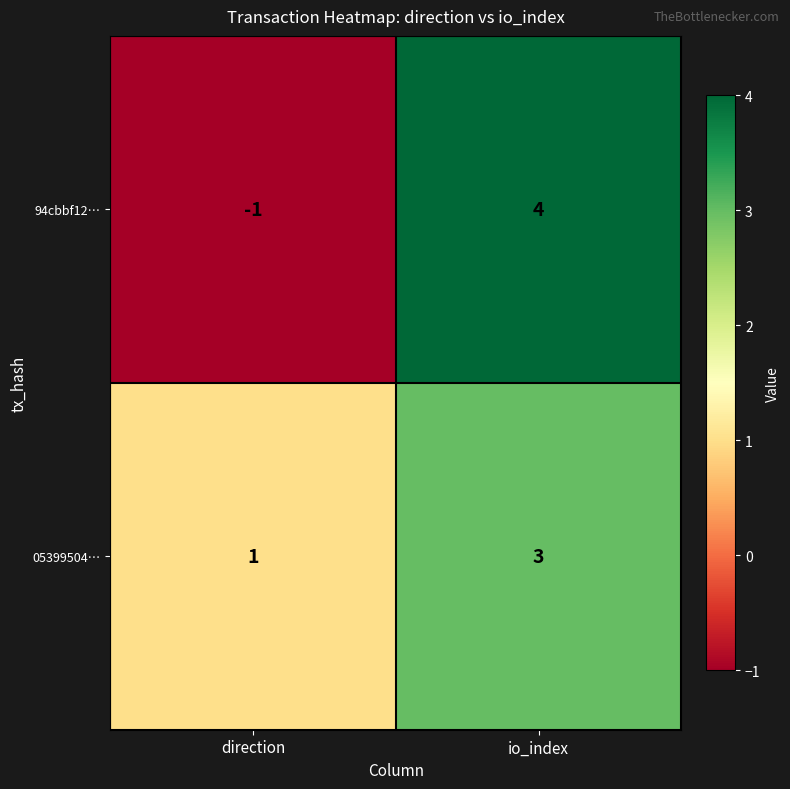

What value does the 05399504… series have at io_index?

3